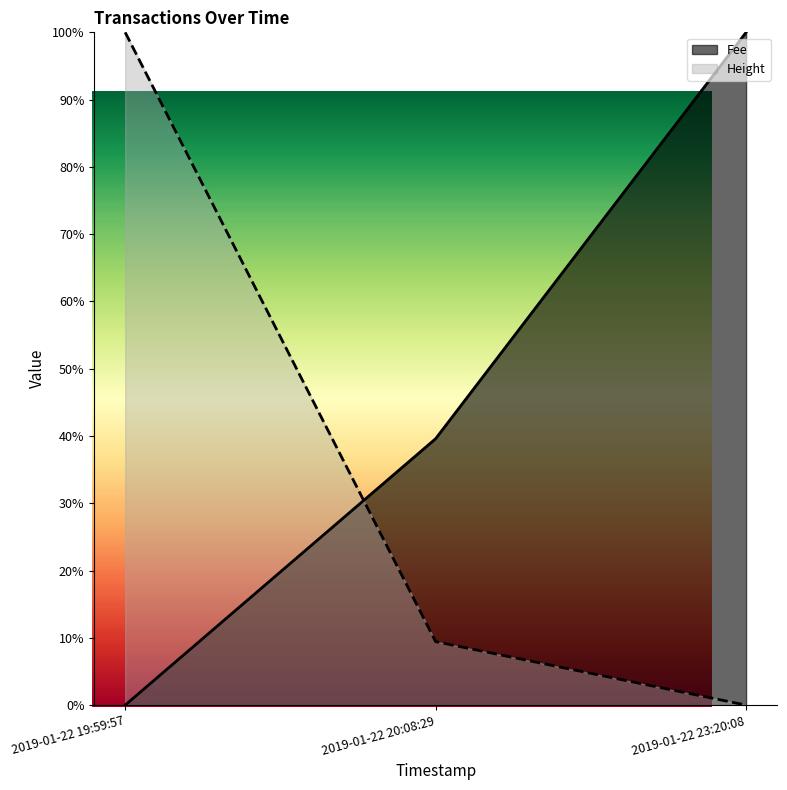

Between 2019-01-22 23:20:08 and 2019-01-22 19:59:57, which is larger?

2019-01-22 23:20:08